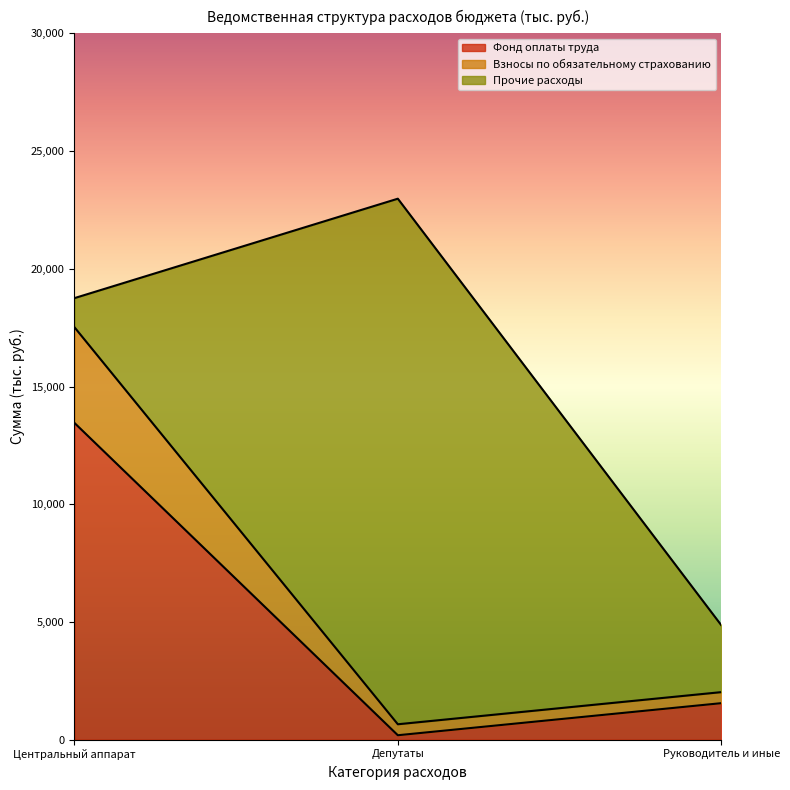

At which category is the sum across all series the highest?

Депутаты